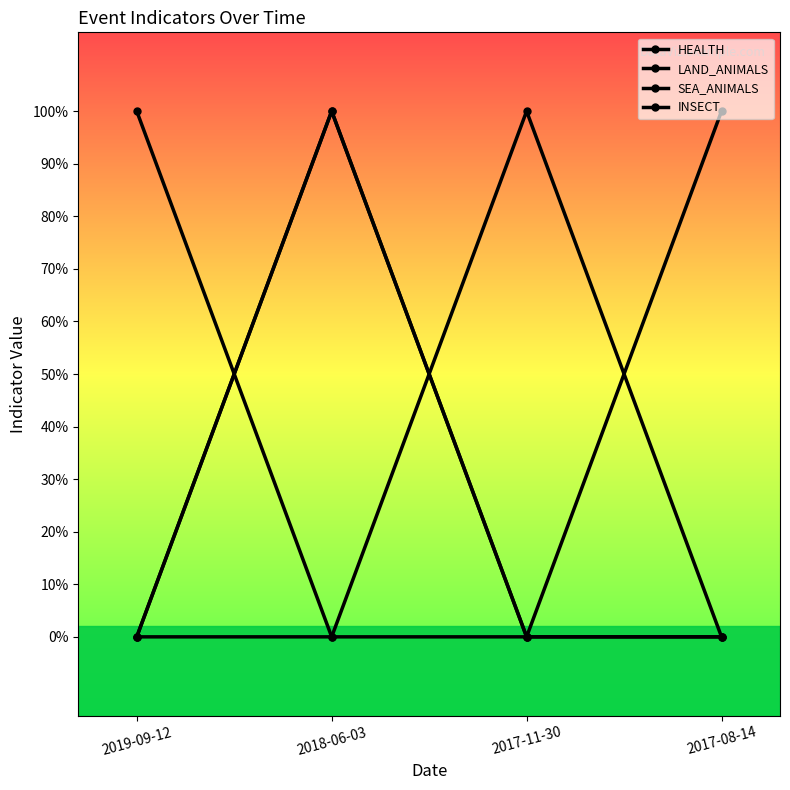

The INSECT series shows 1 at 2019-09-12. True or false?

True